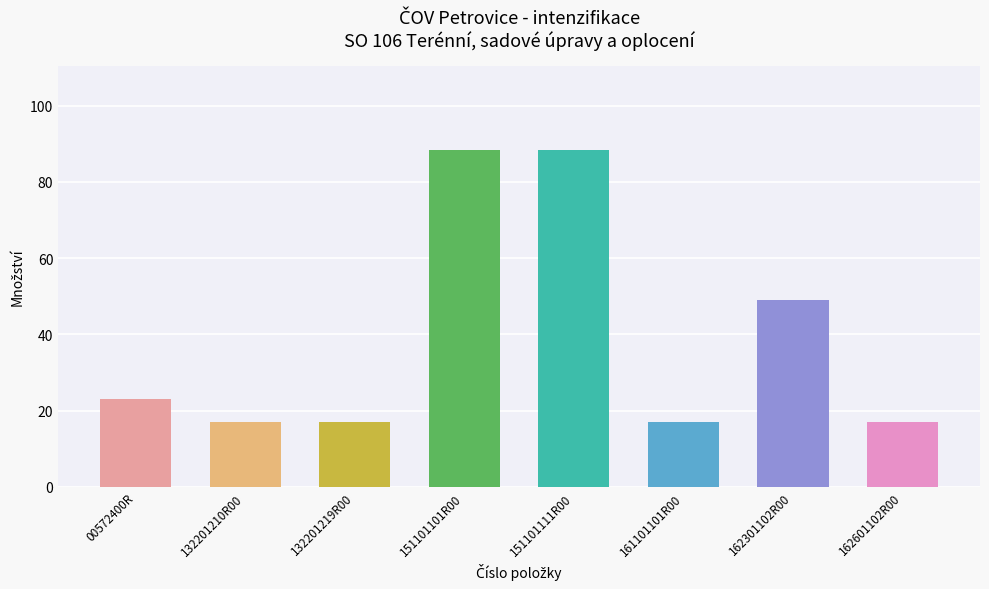

How many series are shown in this chart?

1